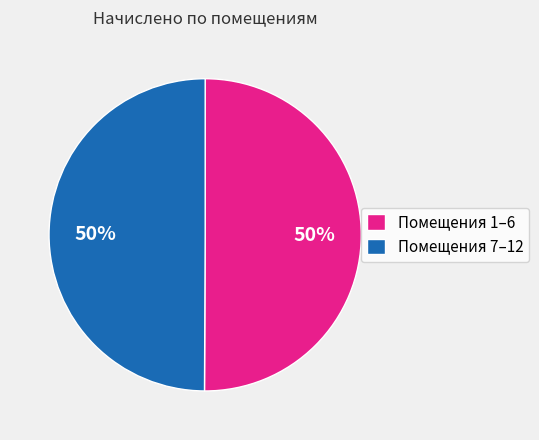

How many segments does this pie chart have?

2